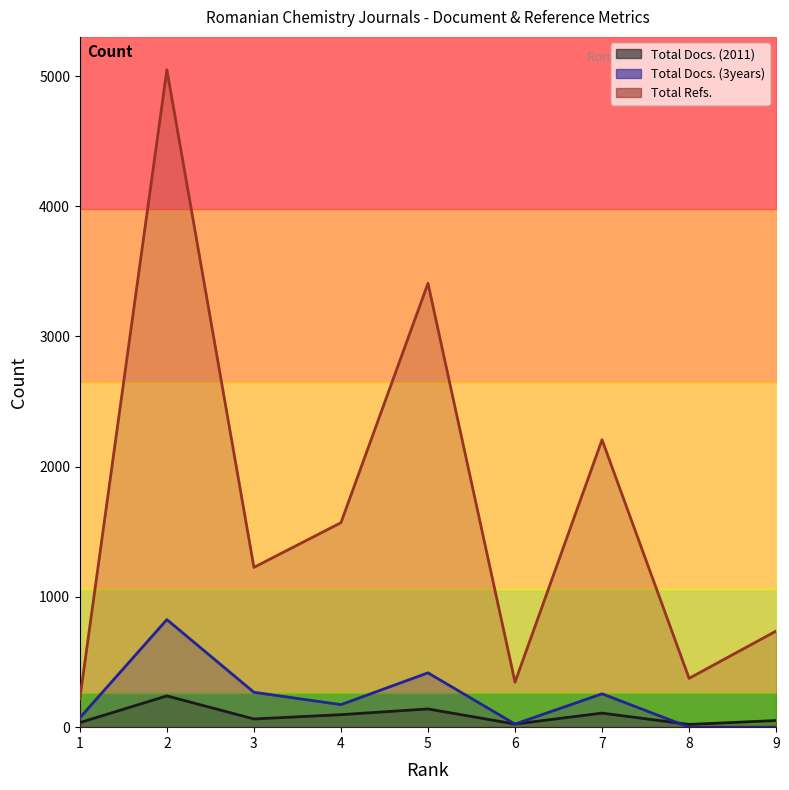

Which series has the largest total across all categories?

Total Refs.